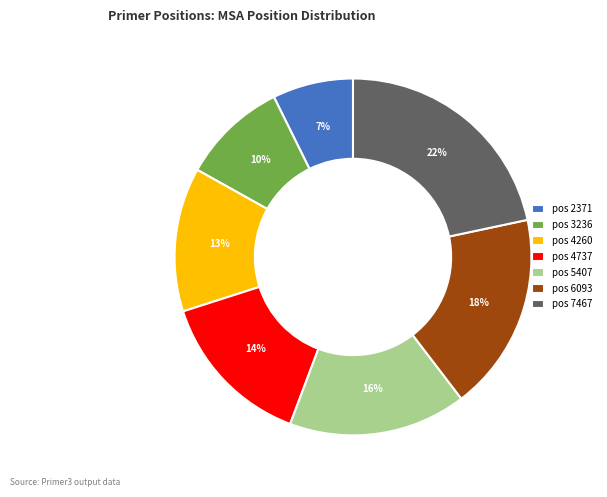

Does any single category account for the majority?

No